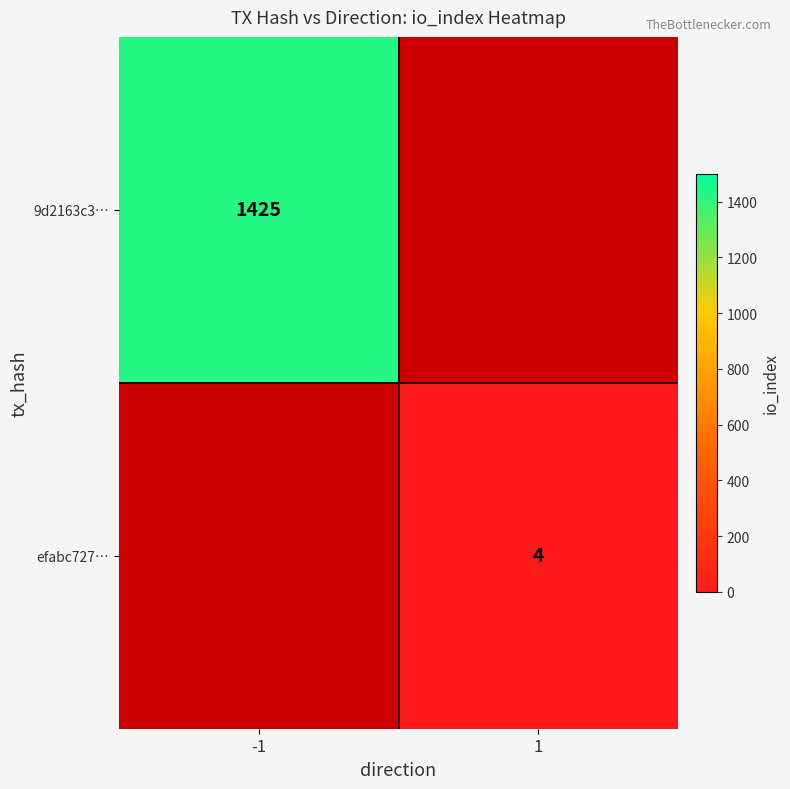

Is it true that efabc727… equals 6 at 1?

False